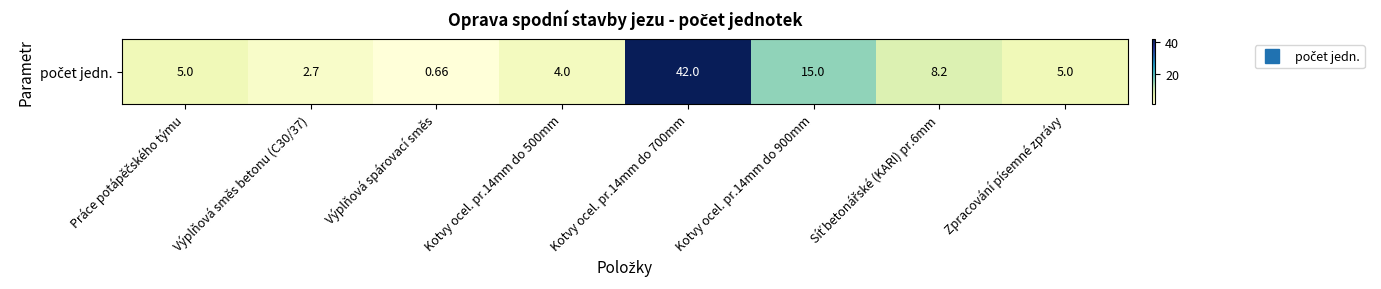

Rank the categories by value from highest to lowest.

Kotvy ocel. pr.14mm do 700mm, Kotvy ocel. pr.14mm do 900mm, Síť betonářské (KARI) pr.6mm, Práce potápěčského týmu, Zpracování písemné zprávy, Kotvy ocel. pr.14mm do 500mm, Výplňová směs betonu (C30/37), Výplňová spárovací směs